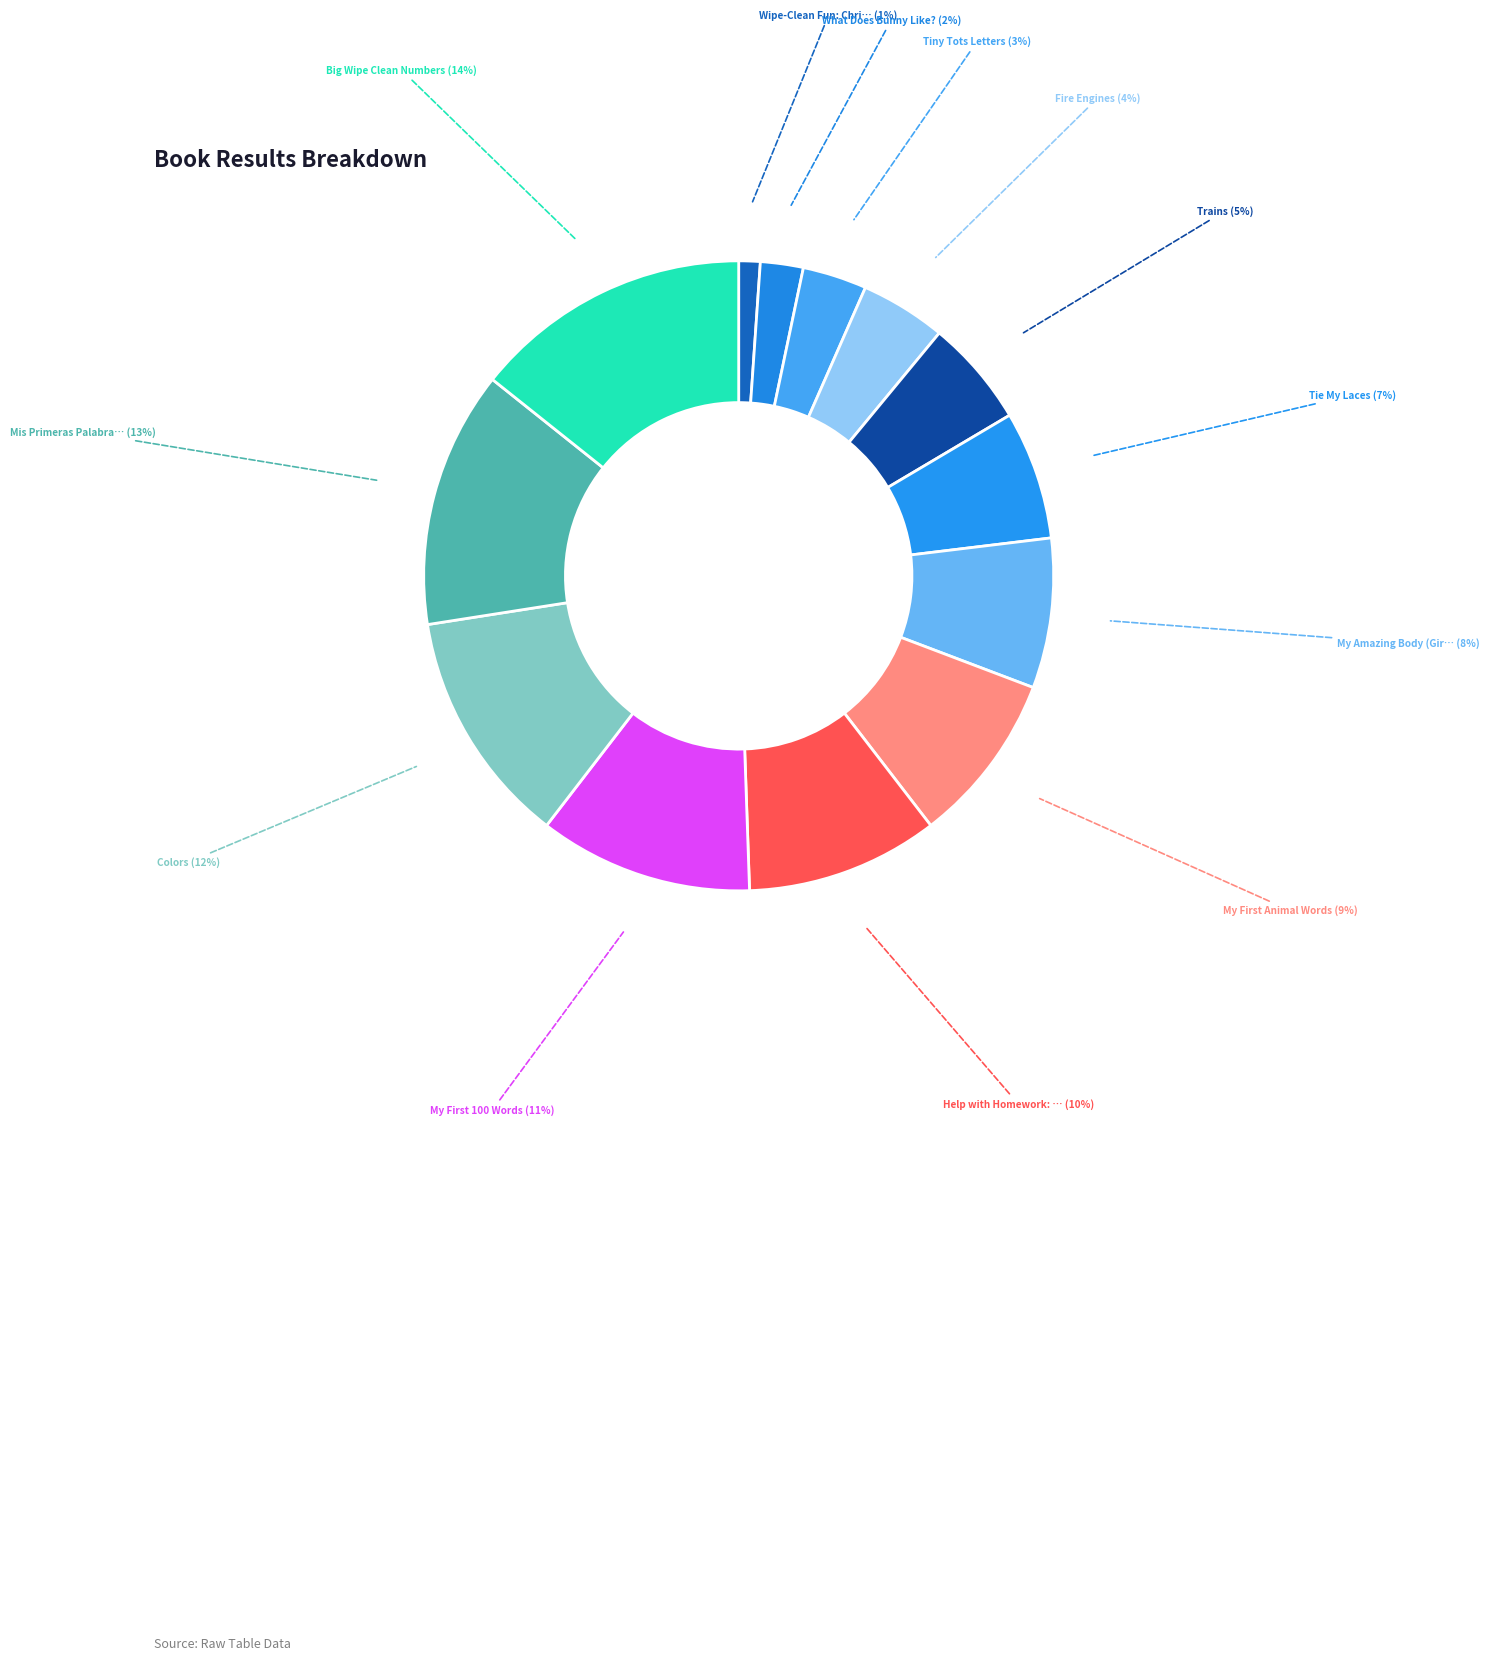

Count the number of slices in the pie.

13